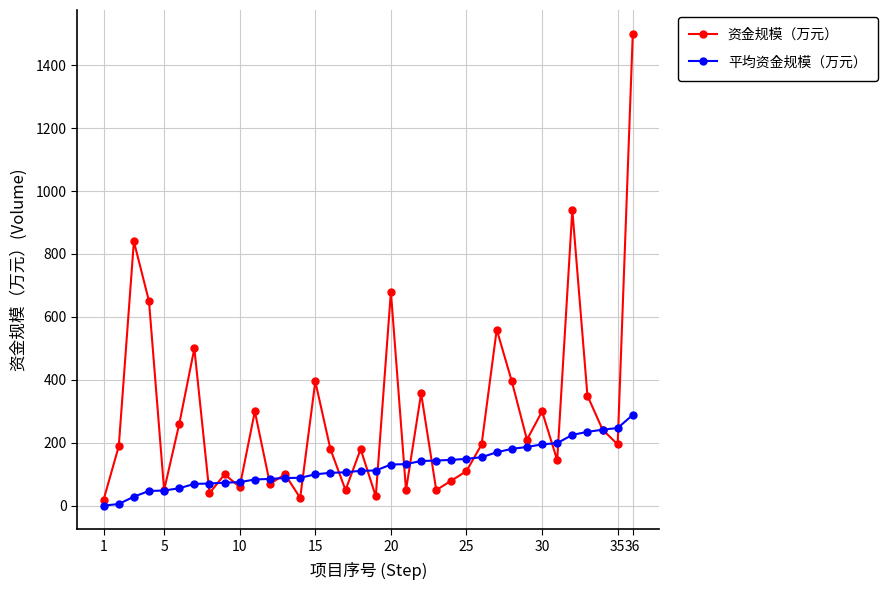

Which series has the largest total across all categories?

资金规模（万元）